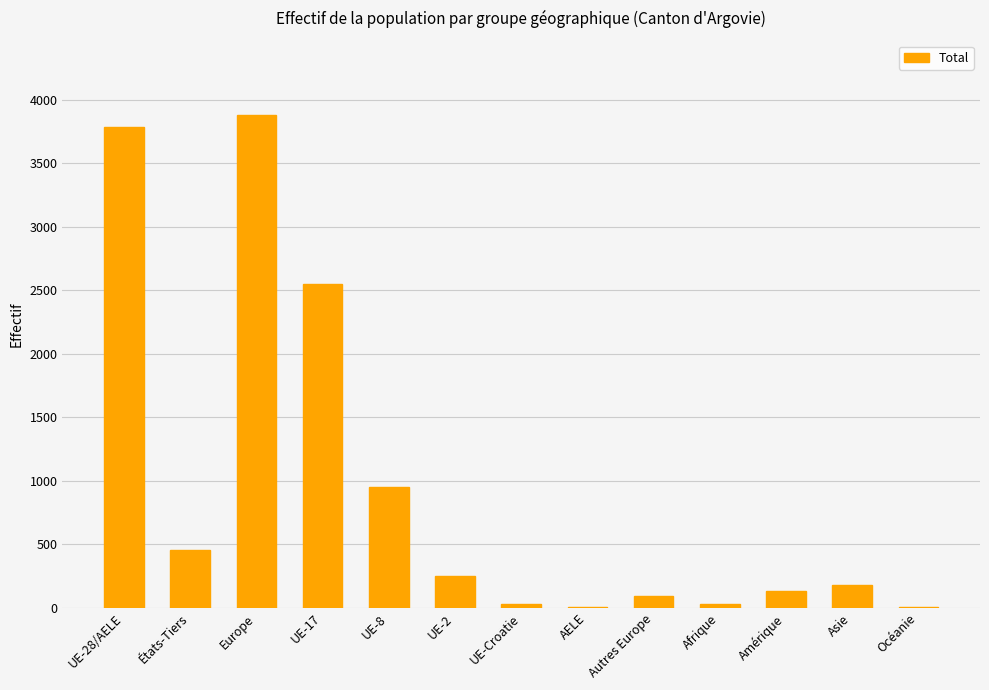

What is the ratio of the value at UE-17 to the value at Autres Europe?

26.6